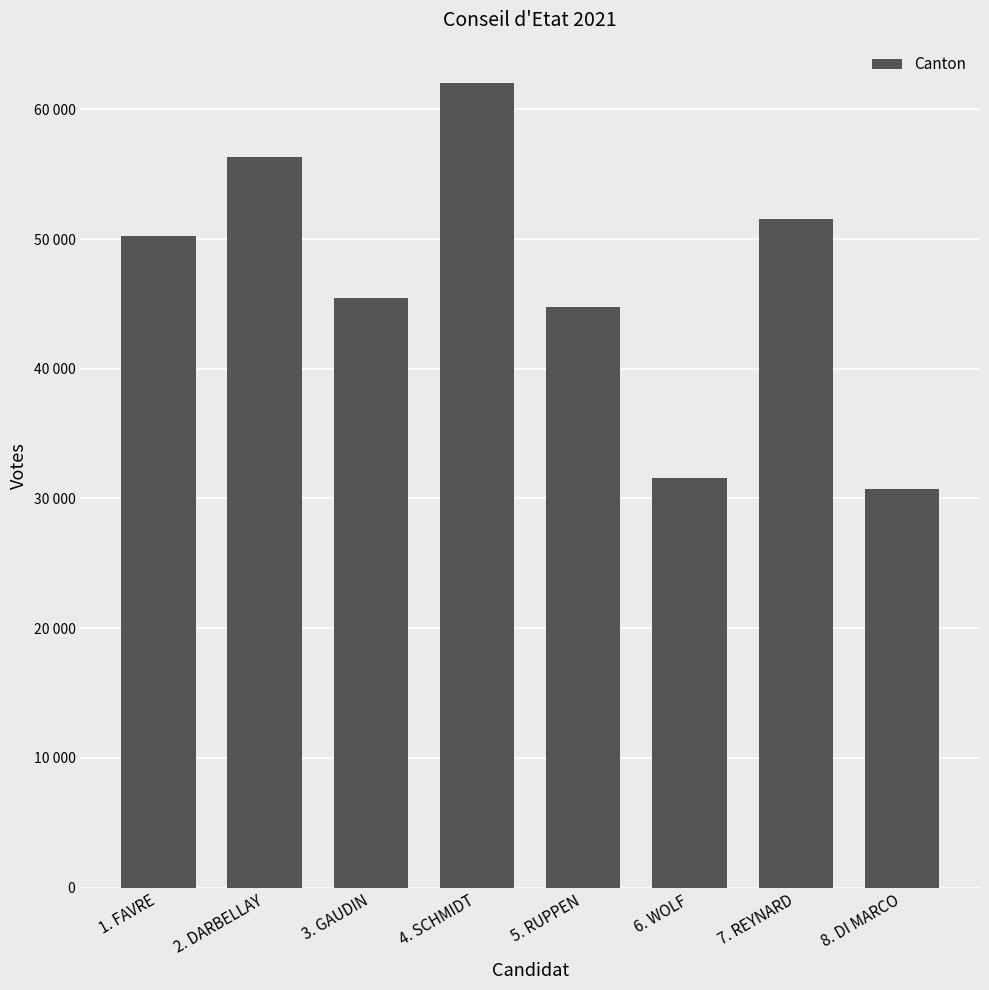

List the labels in order of value, smallest first.

8. DI MARCO, 6. WOLF, 5. RUPPEN, 3. GAUDIN, 1. FAVRE, 7. REYNARD, 2. DARBELLAY, 4. SCHMIDT